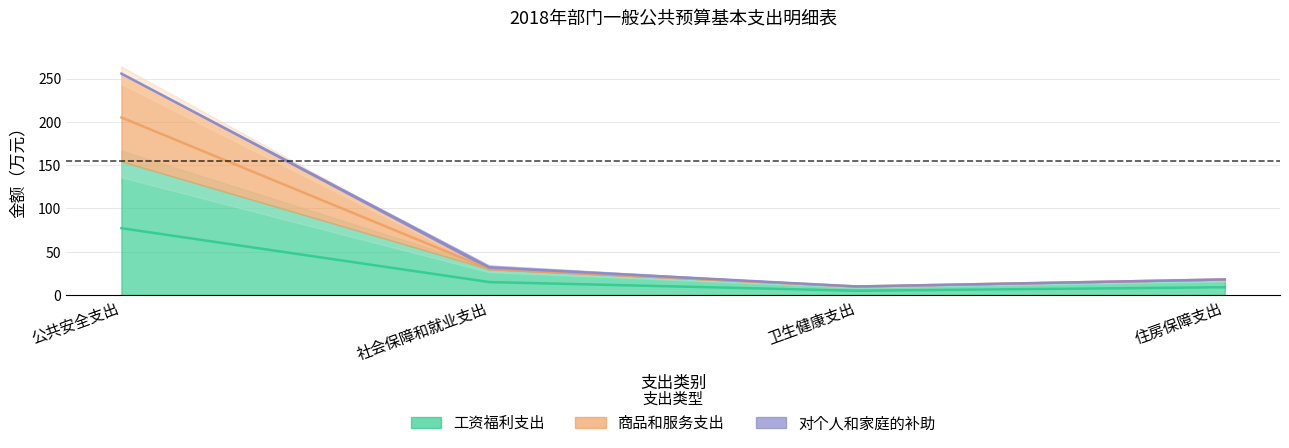

True or false: 商品和服务支出 and 工资福利支出 intersect in this chart.

False